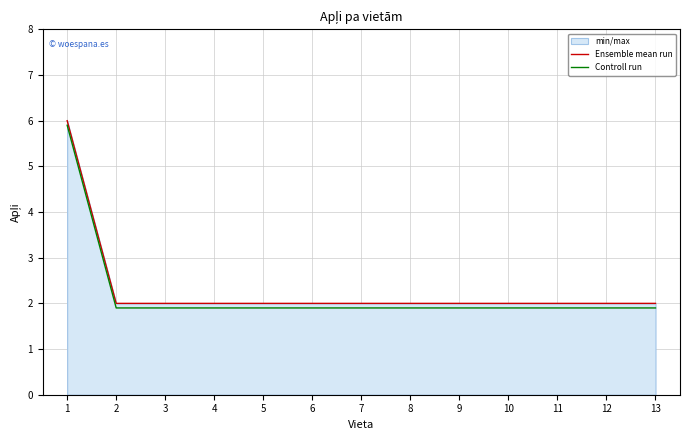

True or false: Ensemble mean run and Controll run intersect in this chart.

False